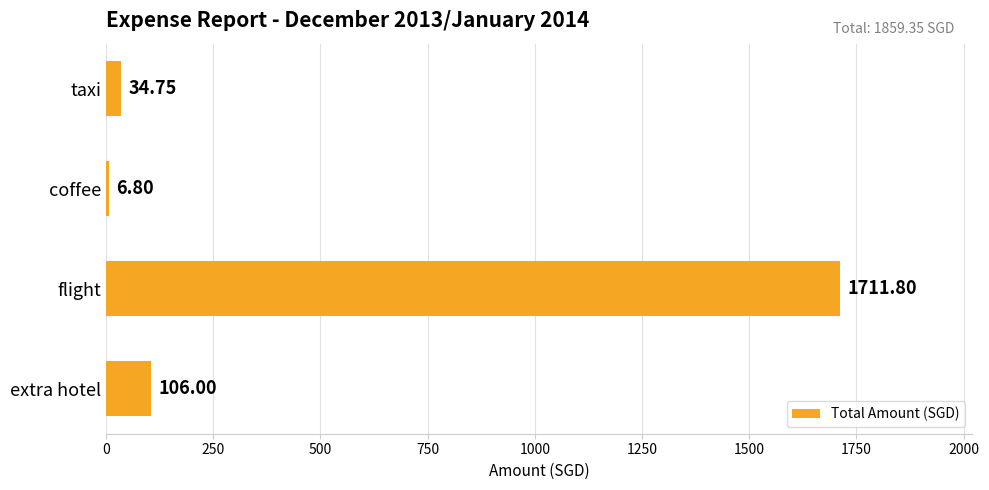

What is the label of the 2nd bar from the top?

coffee